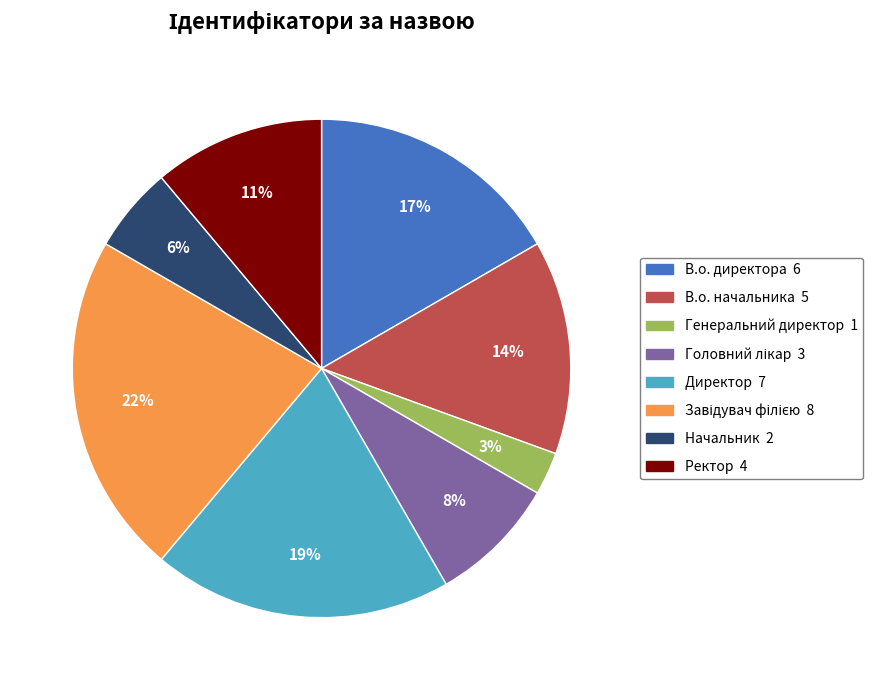

To the nearest percent, what portion does Директор represent?

19%